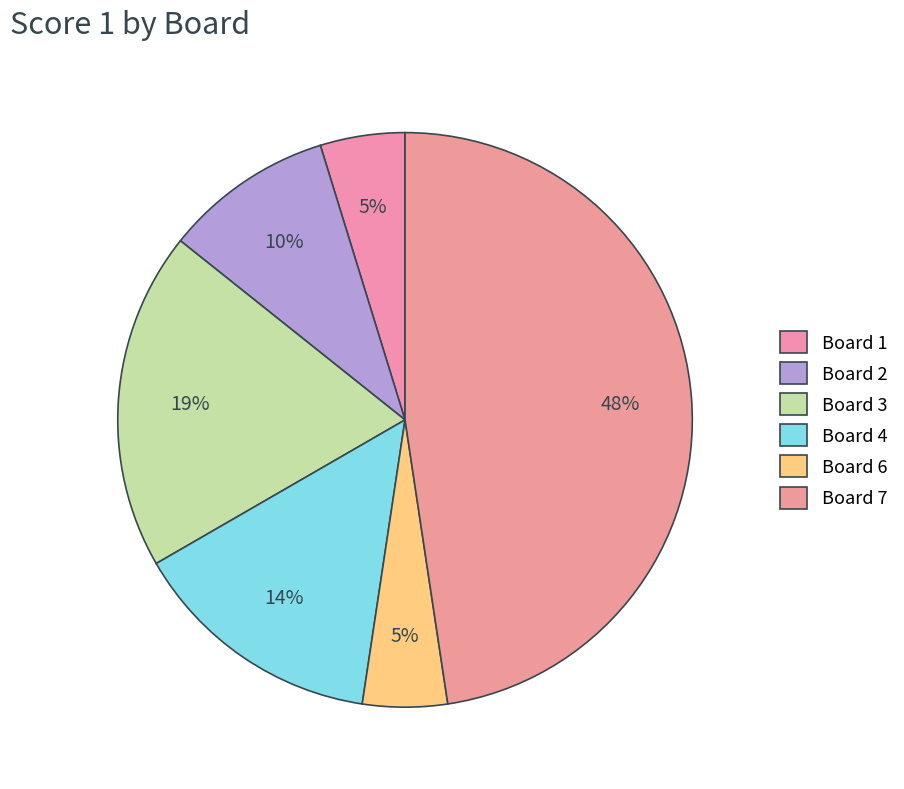

Which slice is the largest?

7